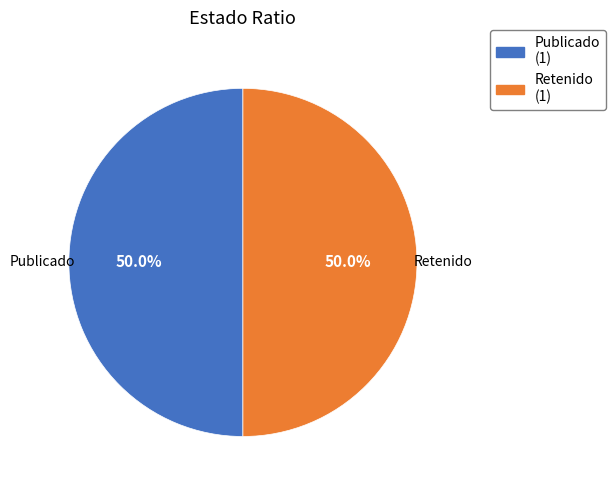

What percentage do Retenido (1) and Publicado (1) together represent?

100.0%